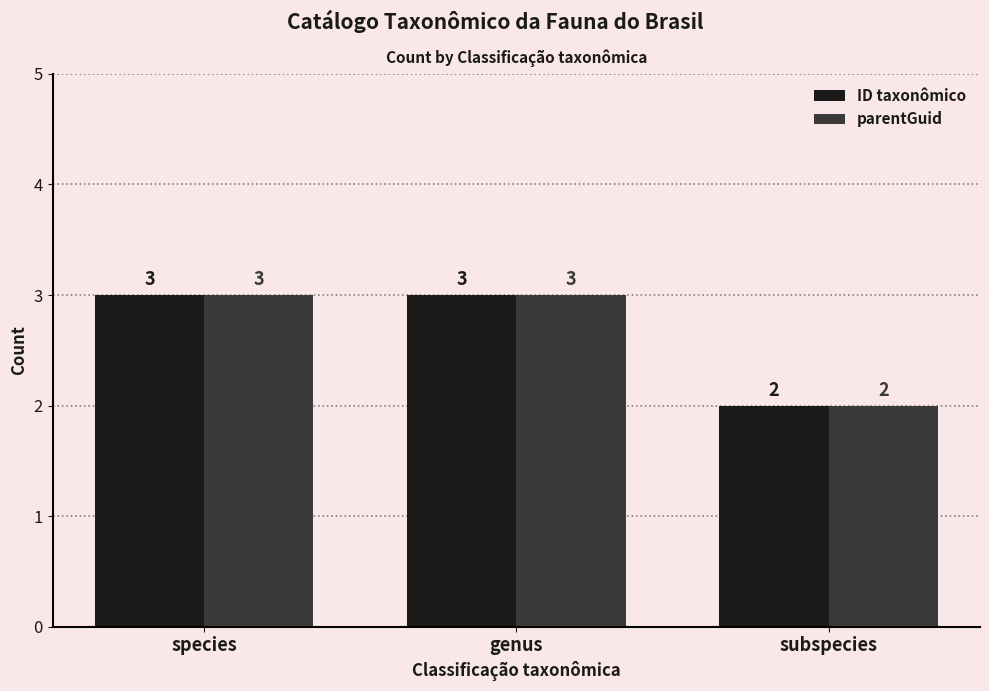

What is the value of the ID taxonômico bar at the 2nd from the left?

3